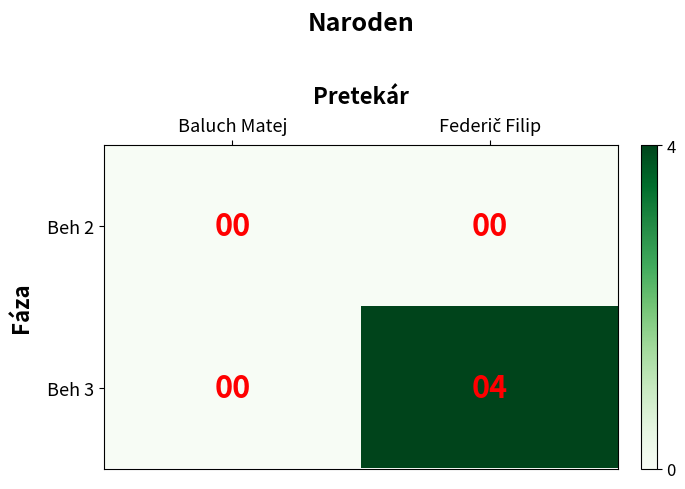

Which series has the largest total across all categories?

Beh 3